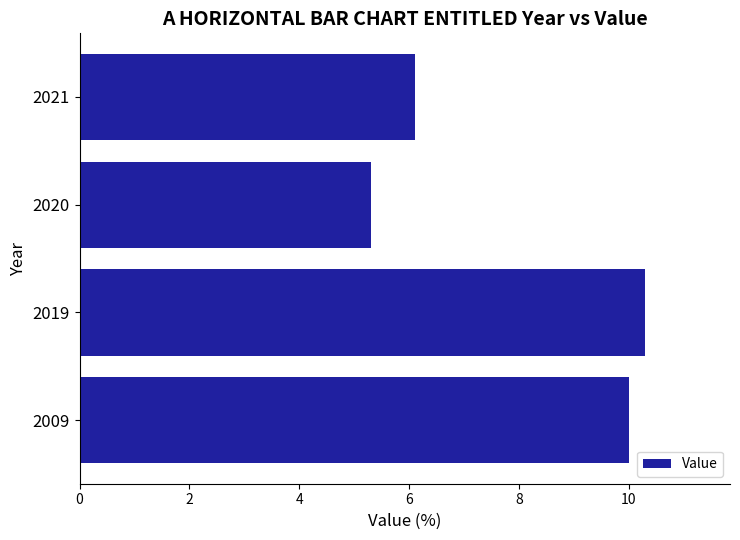

Count the number of categories in the chart.

4